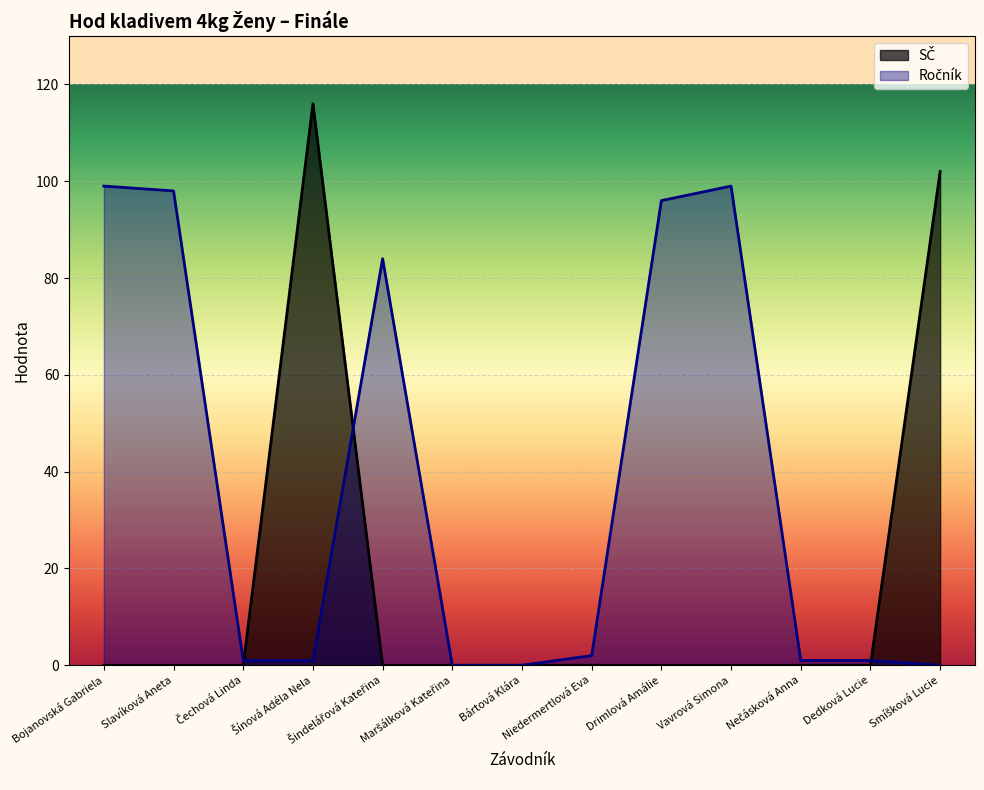

What is the change in value from Bojanovská Gabriela to Smíšková Lucie?

+102